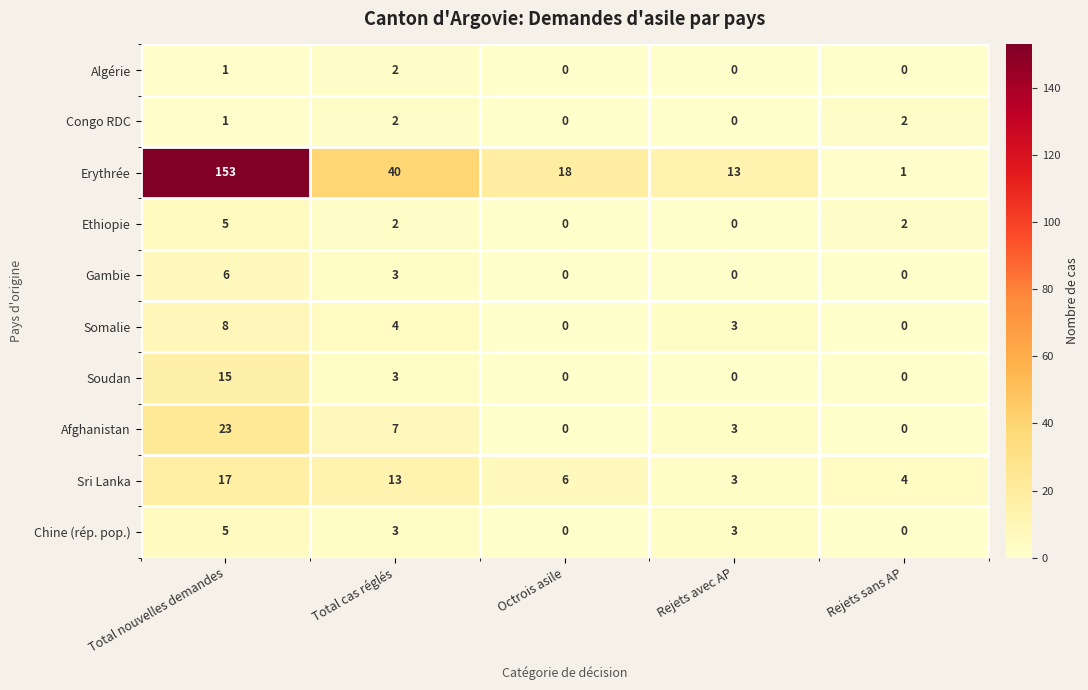

What is the sum of all Erythrée values?

225